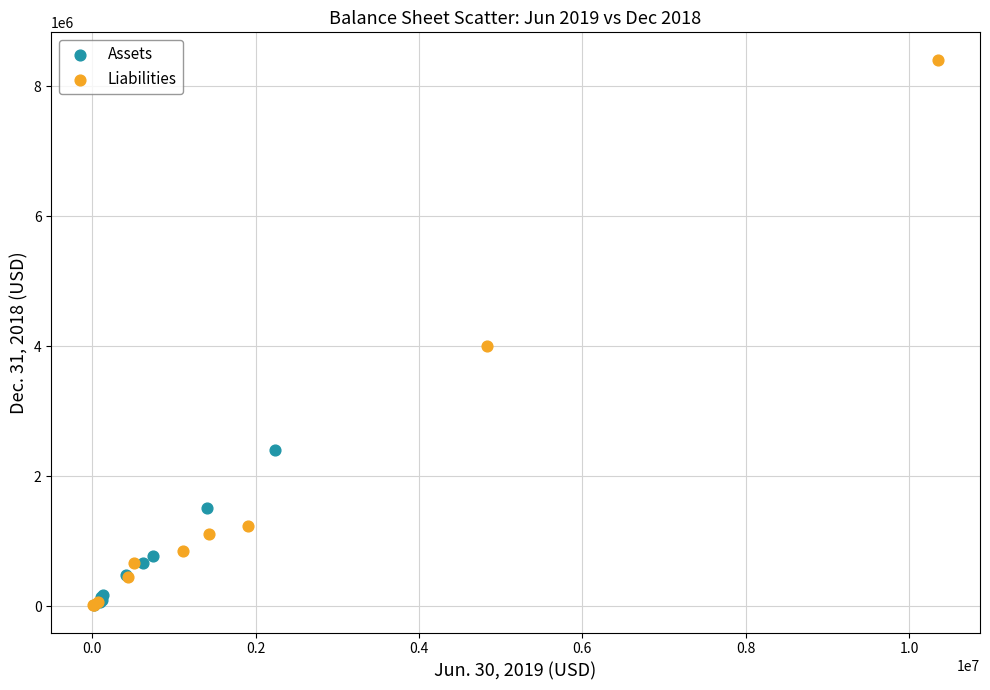

Which series reaches the maximum Y coordinate?

Liabilities